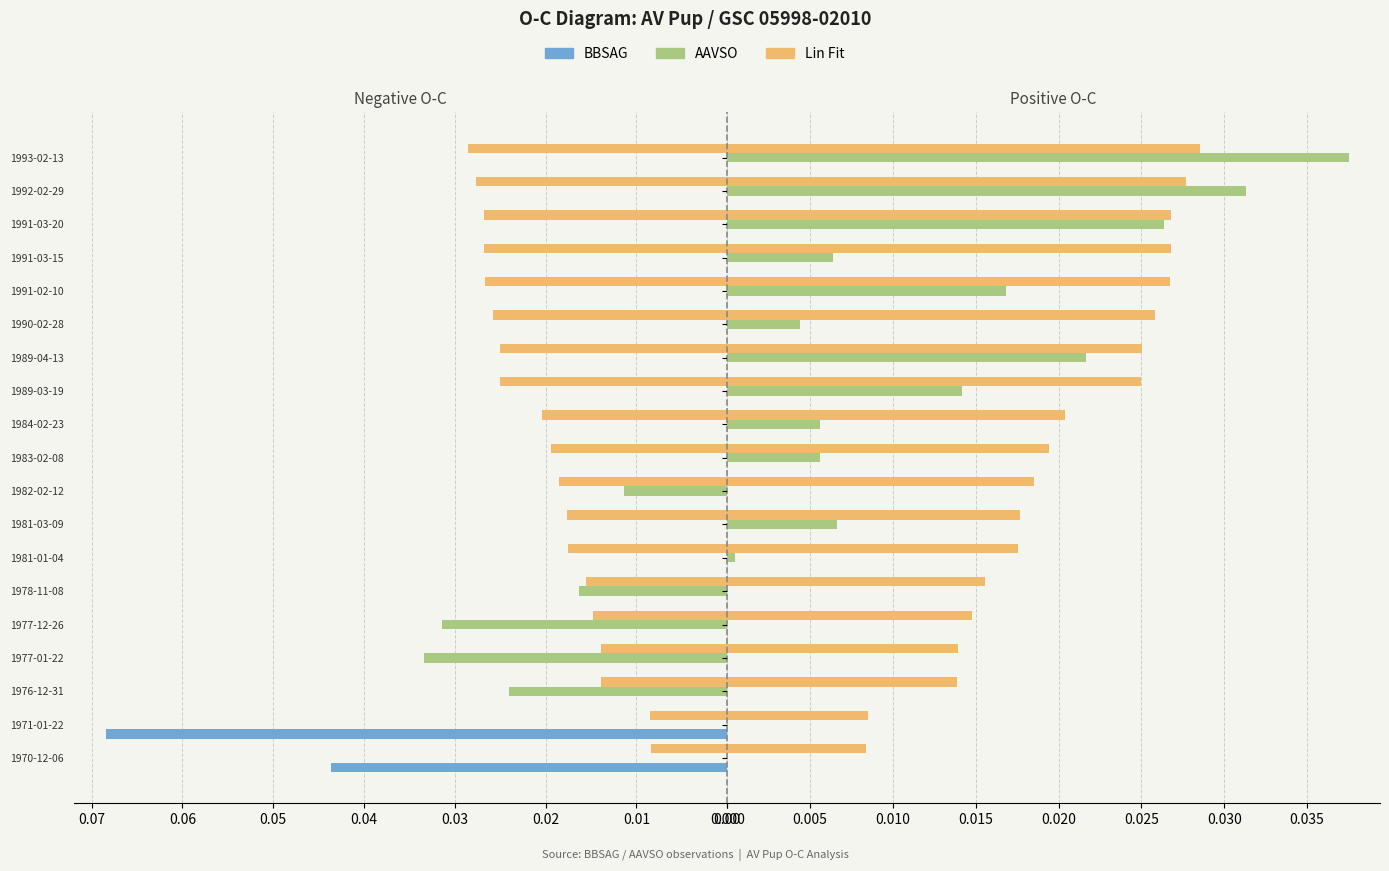

Which has a higher value, 0.03 or 0.07?

0.03